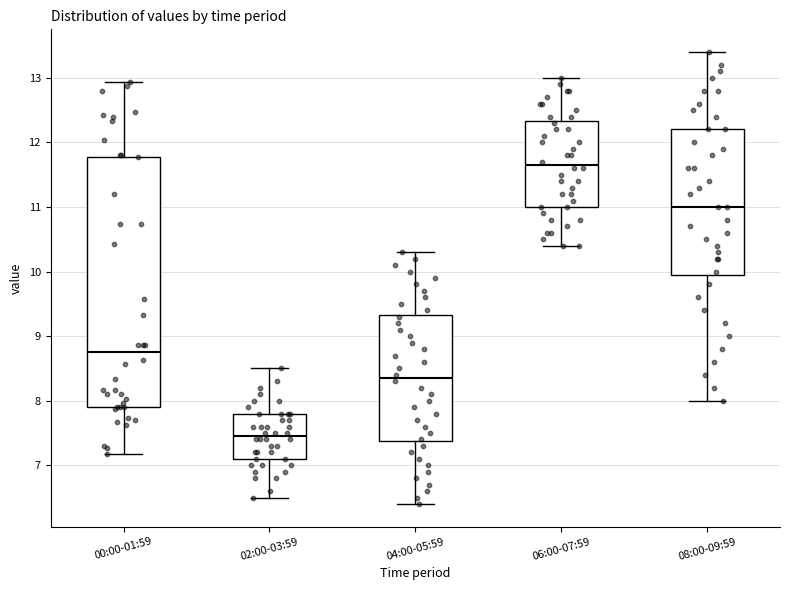

Where does the lower whisker of the box for 06:00-07:59 end on the y-axis? The values are not printed on the chart, so give them approximately, as read against the axis.

10.4